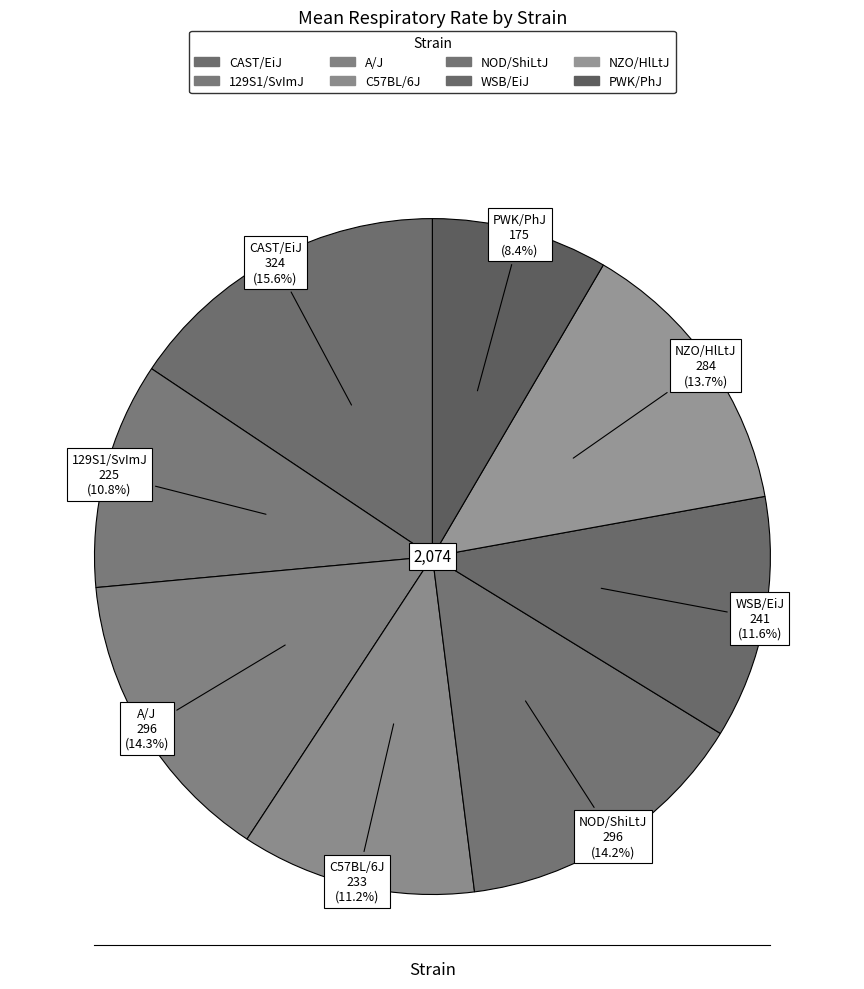

Does CAST/EiJ account for over 50% of the chart?

No